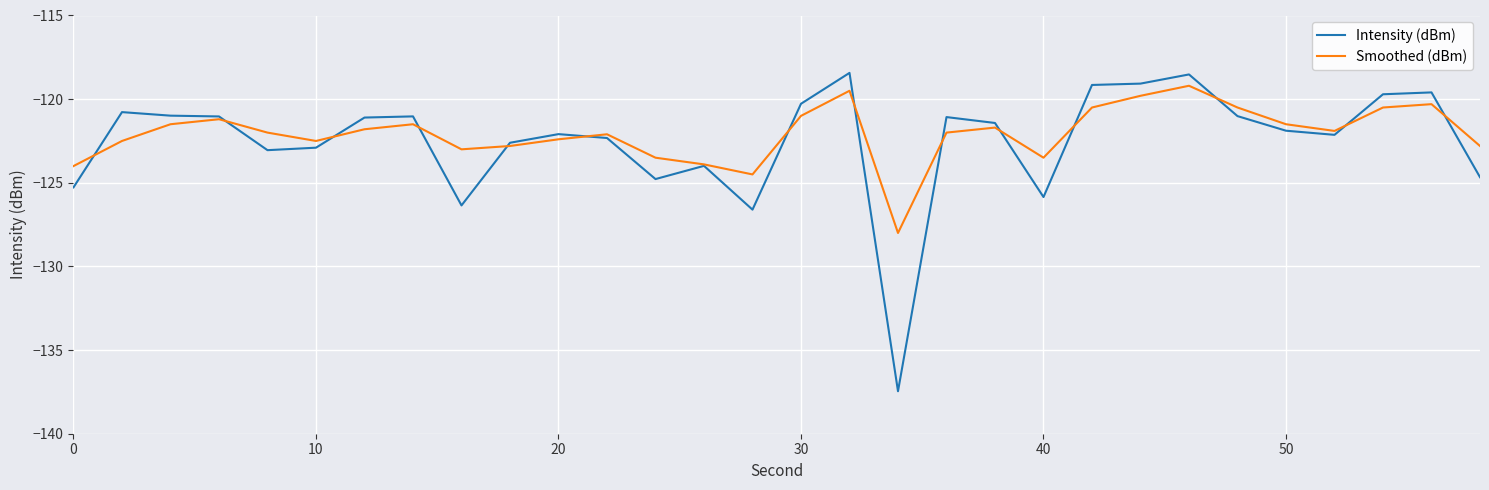

What are all the series names shown in the legend?

Intensity (dBm), Smoothed (dBm)